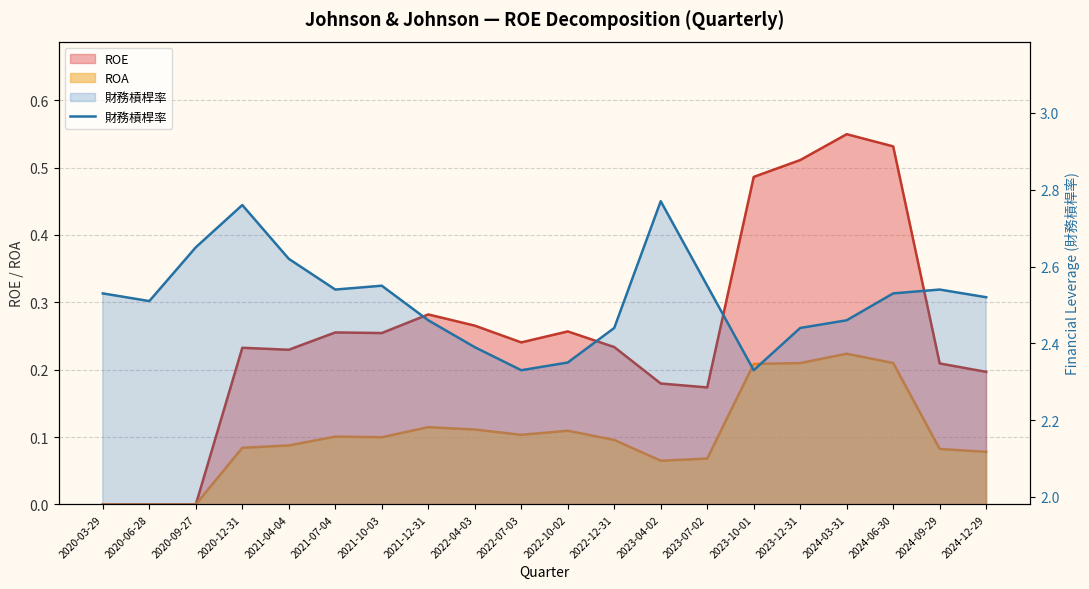

List the labels in order of value, smallest first.

2022-07-03, 2023-10-01, 2022-10-02, 2022-04-03, 2022-12-31, 2023-12-31, 2021-12-31, 2024-03-31, 2020-06-28, 2024-12-29, 2020-03-29, 2024-06-30, 2021-07-04, 2024-09-29, 2021-10-03, 2023-07-02, 2021-04-04, 2020-09-27, 2020-12-31, 2023-04-02